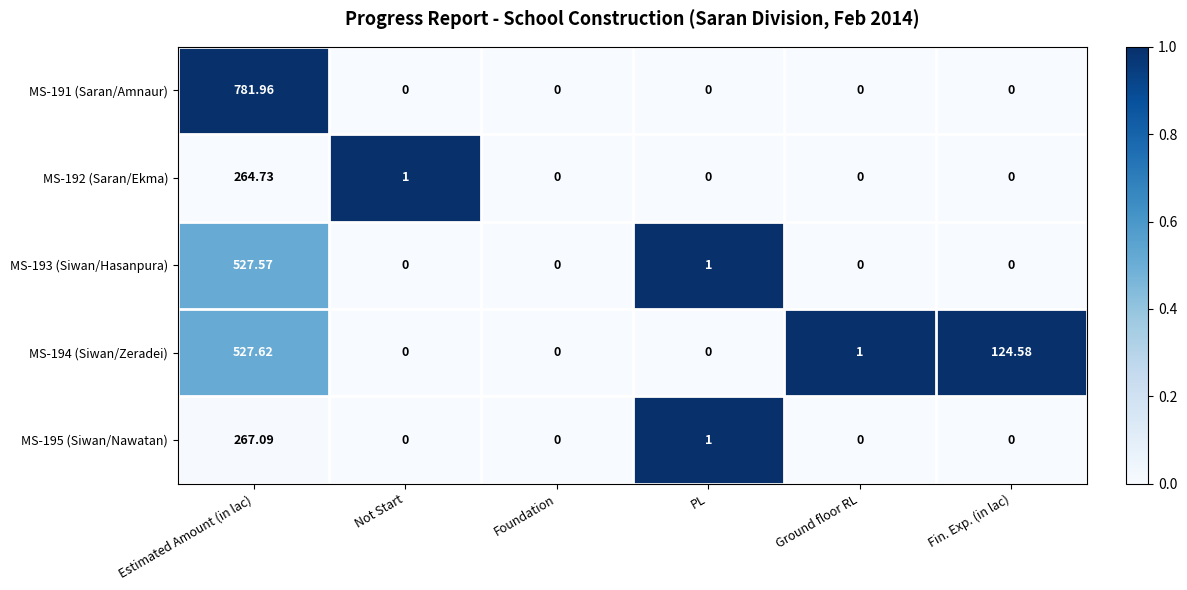

Rank the series at Estimated Amount (in lac) from highest to lowest value.

MS-191 (Saran/Amnaur), MS-194 (Siwan/Zeradei), MS-193 (Siwan/Hasanpura), MS-195 (Siwan/Nawatan), MS-192 (Saran/Ekma)